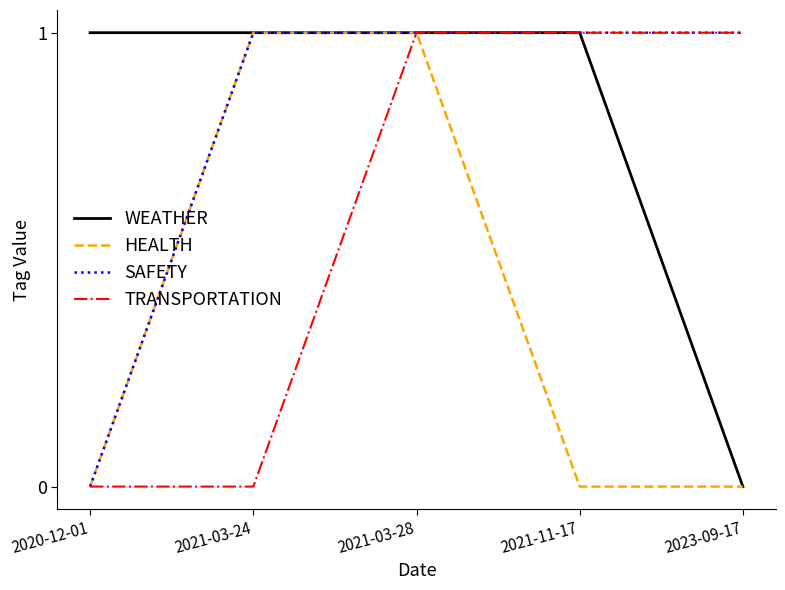

Reading left to right, list all the values displayed in this chart.

WEATHER: 2020-12-01=1	2021-03-24=1	2021-03-28=1	2021-11-17=1	2023-09-17=0
HEALTH: 2020-12-01=0	2021-03-24=1	2021-03-28=1	2021-11-17=0	2023-09-17=0
SAFETY: 2020-12-01=0	2021-03-24=1	2021-03-28=1	2021-11-17=1	2023-09-17=1
TRANSPORTATION: 2020-12-01=0	2021-03-24=0	2021-03-28=1	2021-11-17=1	2023-09-17=1